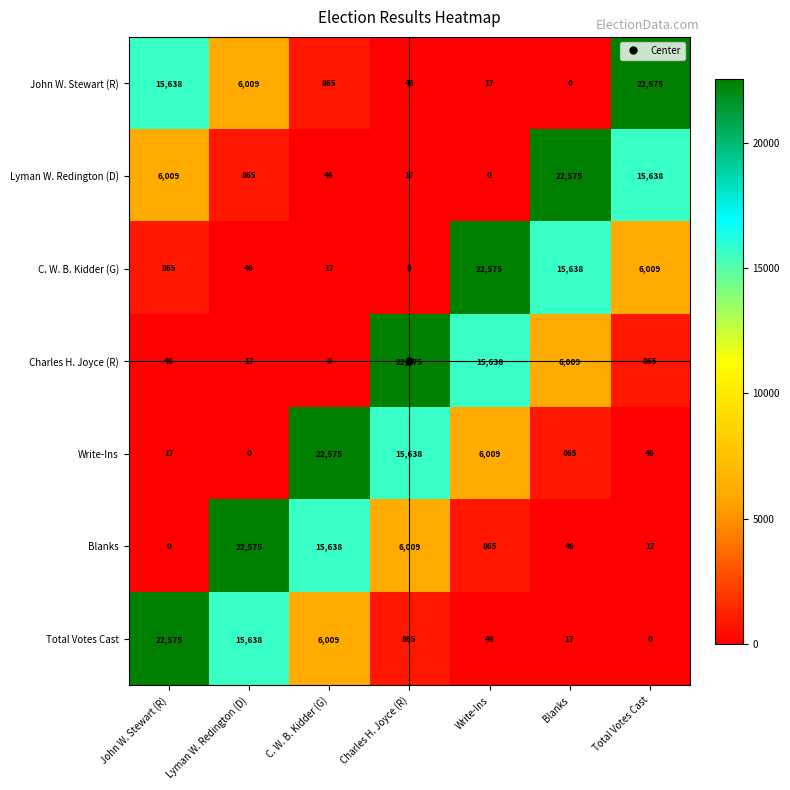

Which series changed the most between John W. Stewart (R) and Write-Ins?

Total Votes Cast